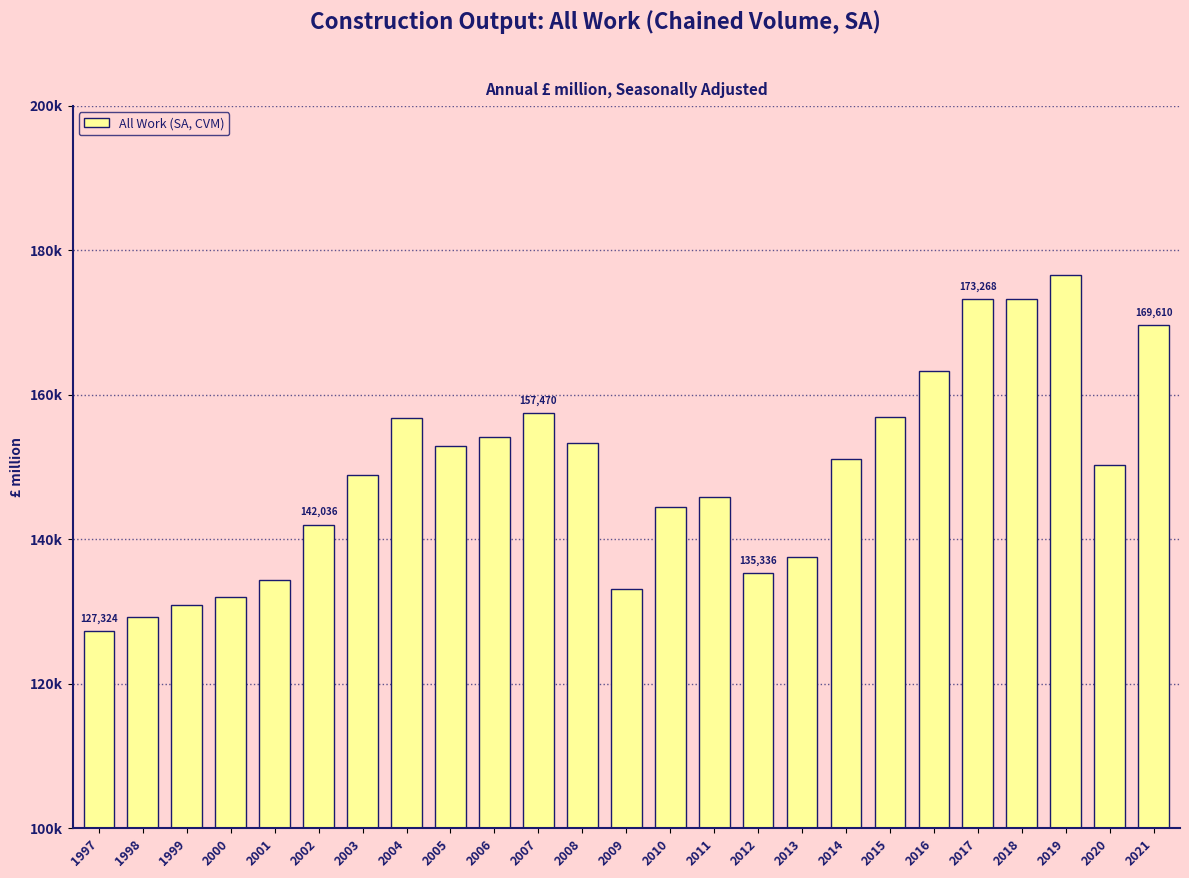

Reading right to left, what are all the values shown in this chart?

2021=169610	2020=150242	2019=176535	2018=173330	2017=173268	2016=163337	2015=156907	2014=151119	2013=137512	2012=135336	2011=145896	2010=144466	2009=133116	2008=153352	2007=157470	2006=154142	2005=152959	2004=156776	2003=148867	2002=142036	2001=134333	2000=131988	1999=130839	1998=129214	1997=127324